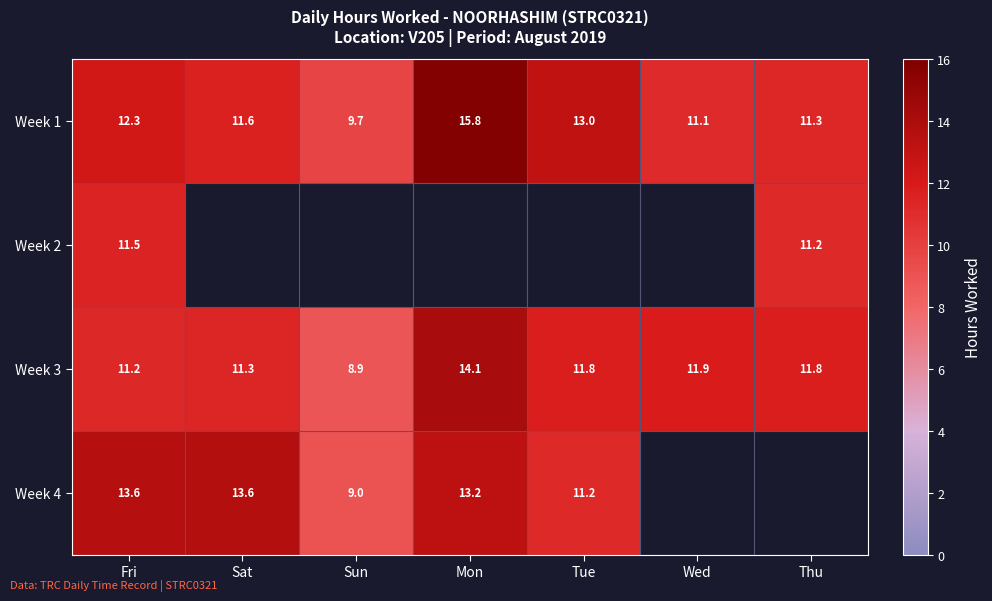

How many data points does each series have?

7